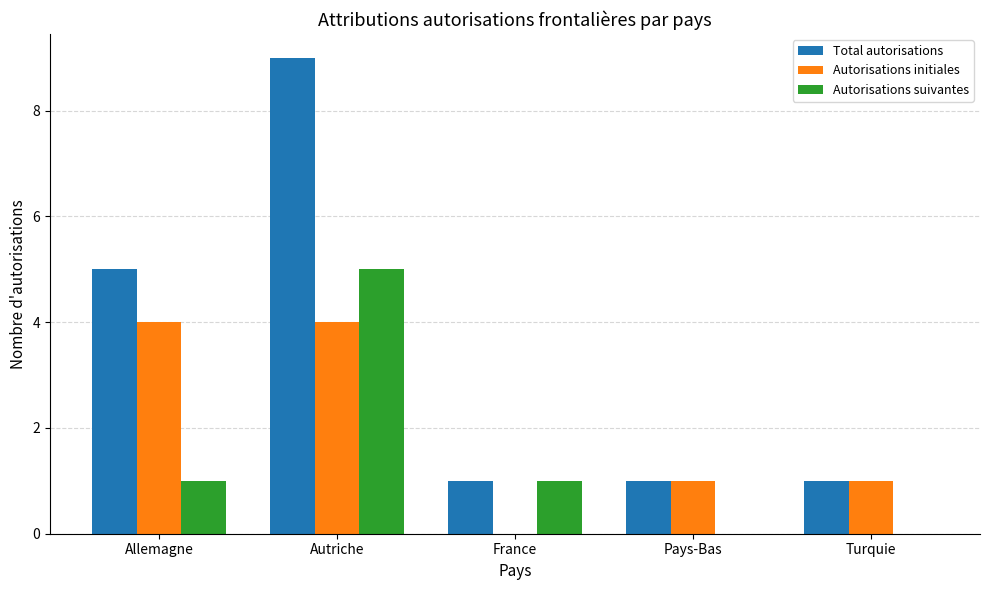

Which series changed the most between Allemagne and Turquie?

Total autorisations